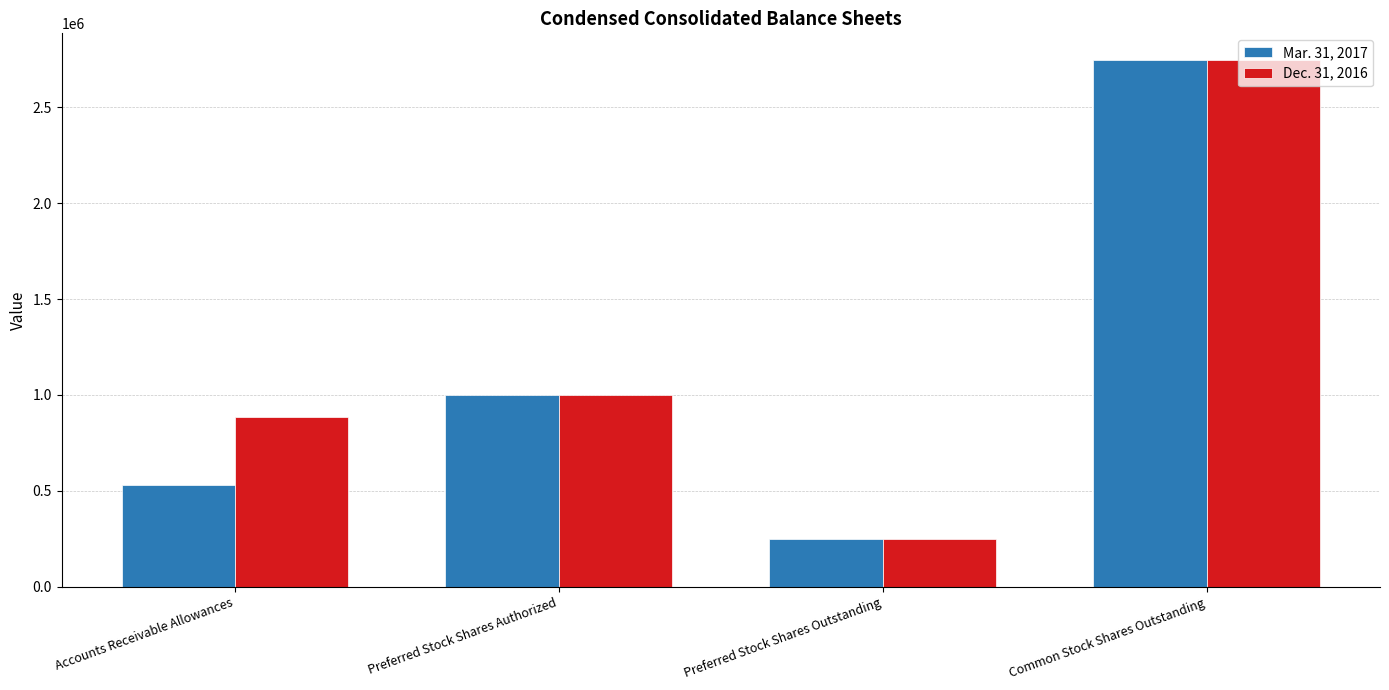

What is the spread (max minus min) of values at Accounts Receivable Allowances?

354000